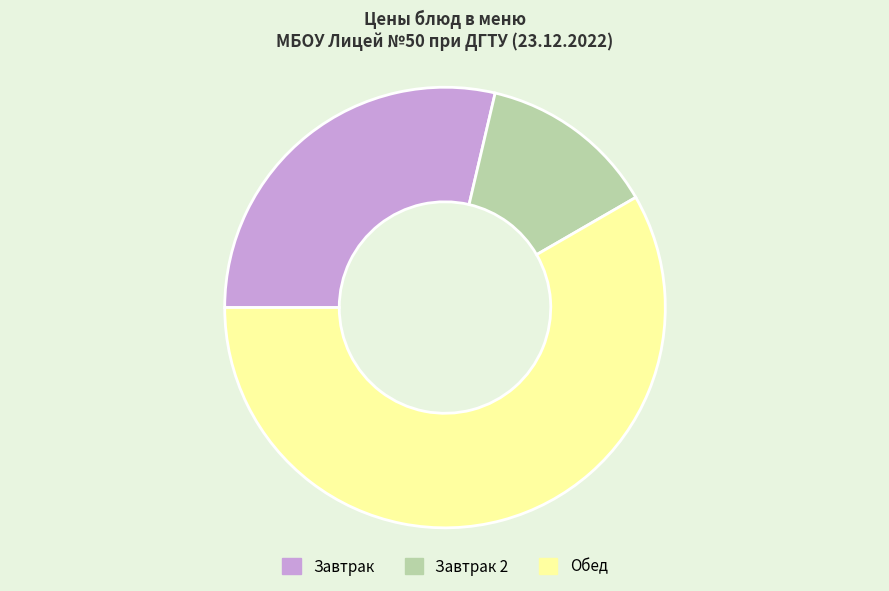

Between Обед and Завтрак 2, which is larger?

Обед